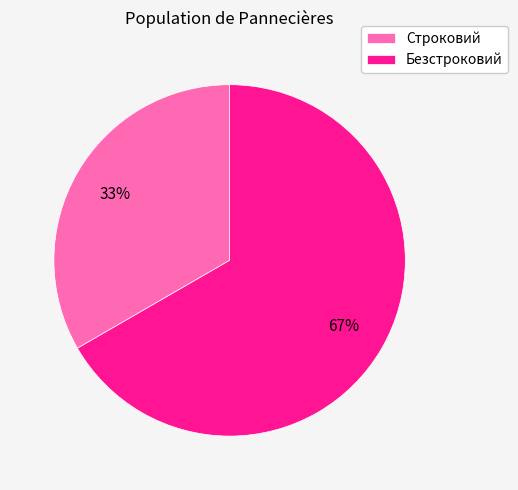

How many slices are in this pie chart?

2